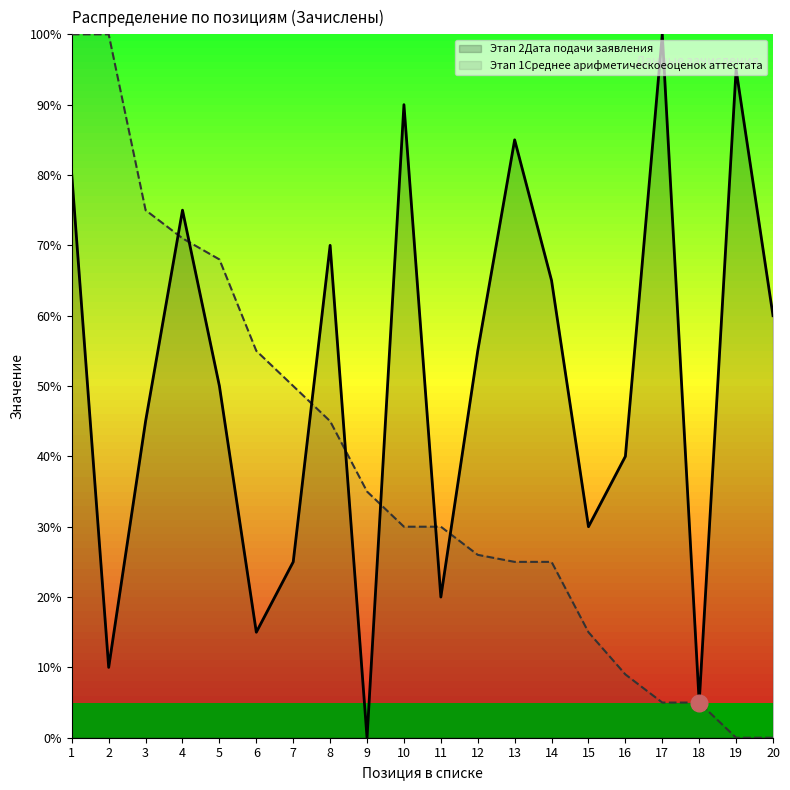

Does the chart display data point markers on the line(s)?

No